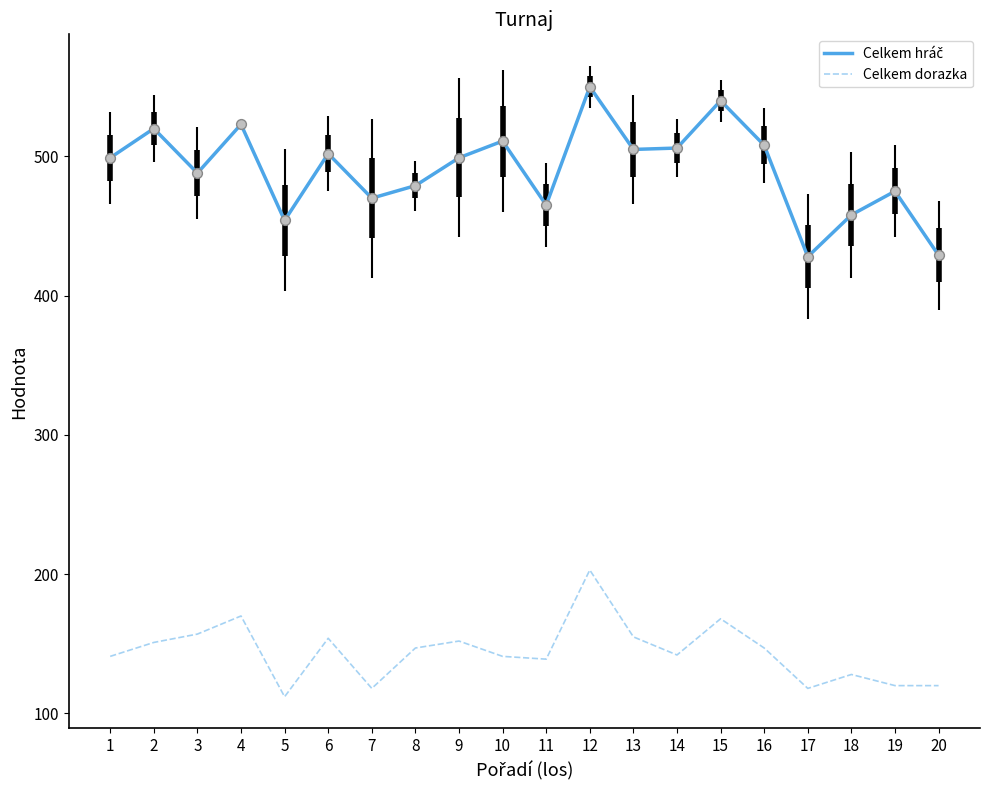

What is the spread (max minus min) of values at 1?

358